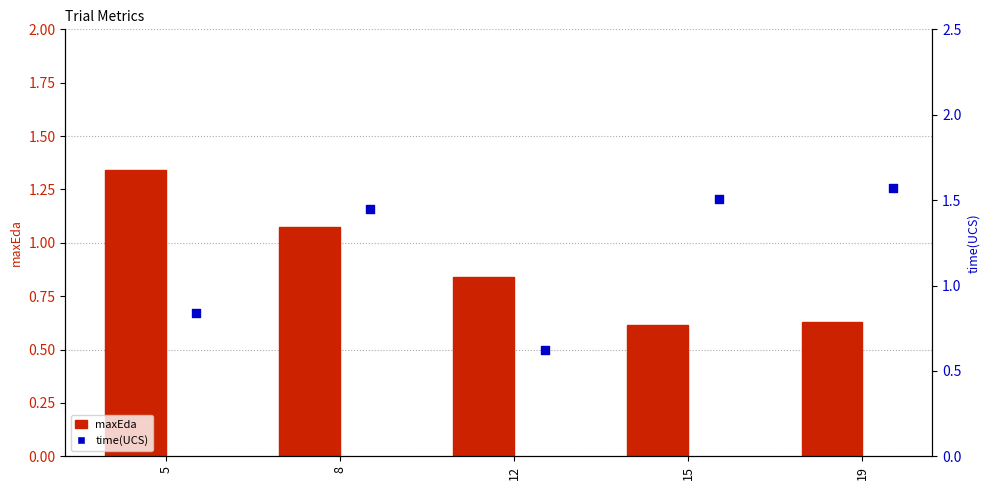

Which series reaches the maximum Y coordinate?

time(UCS)